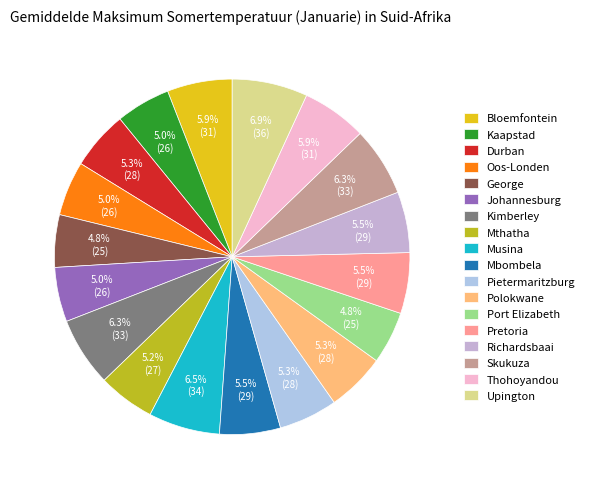

How many slices are in this pie chart?

18